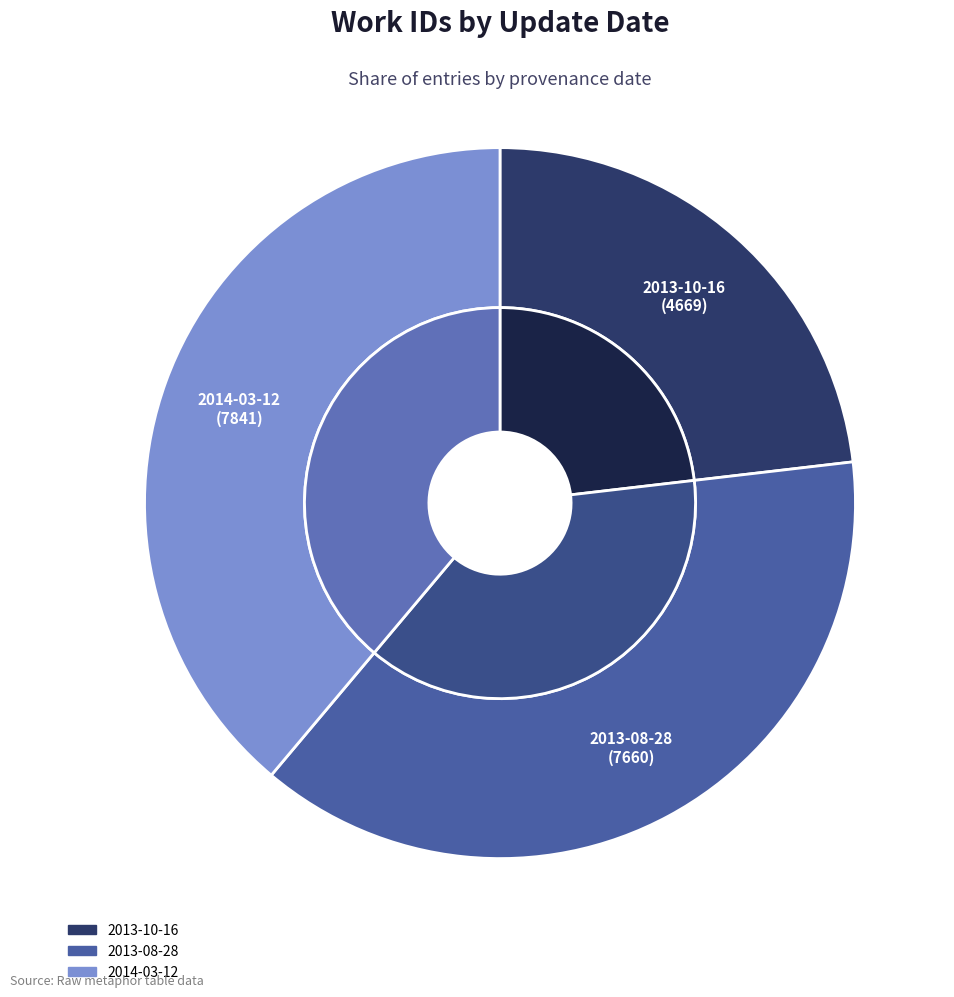

Which category has the biggest portion of the pie?

2014-03-12